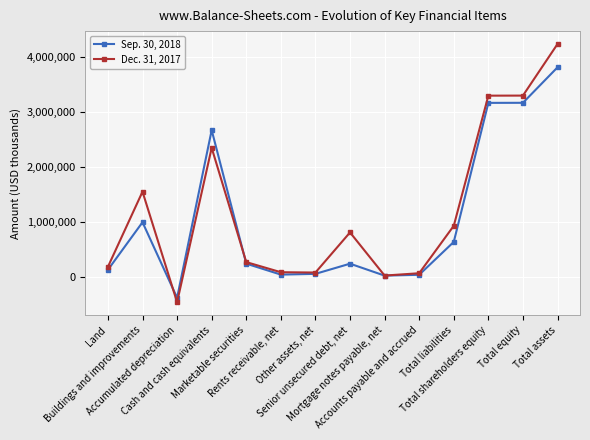

True or false: Dec. 31, 2017 and Sep. 30, 2018 intersect in this chart.

True